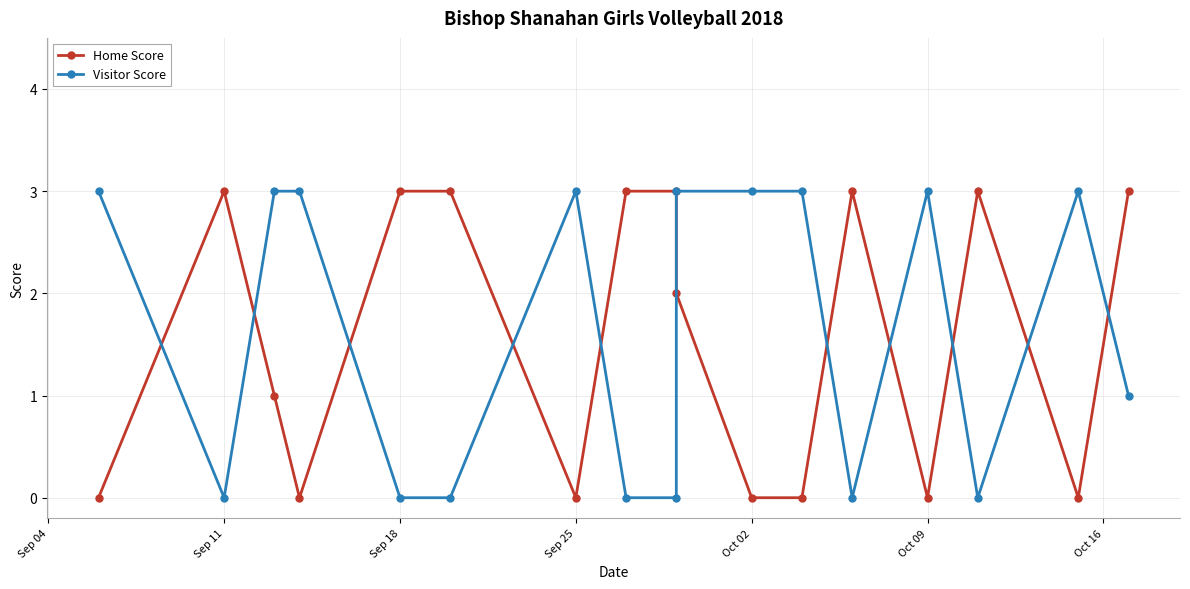

Which series changed the most between Oct 09 and Oct 16?

Home Score